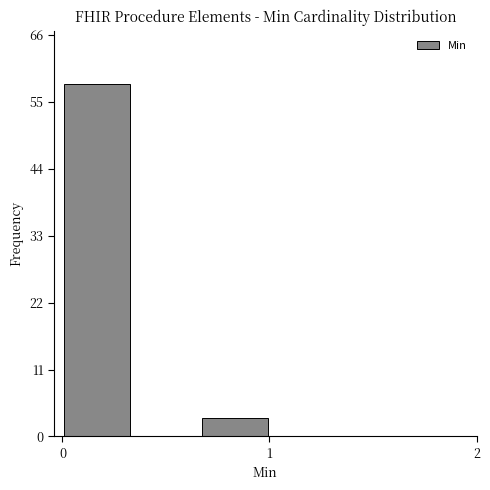

Around what value on the x-axis is the tallest bar? Give the approximate position of its centre, as read against the axis.

0.2